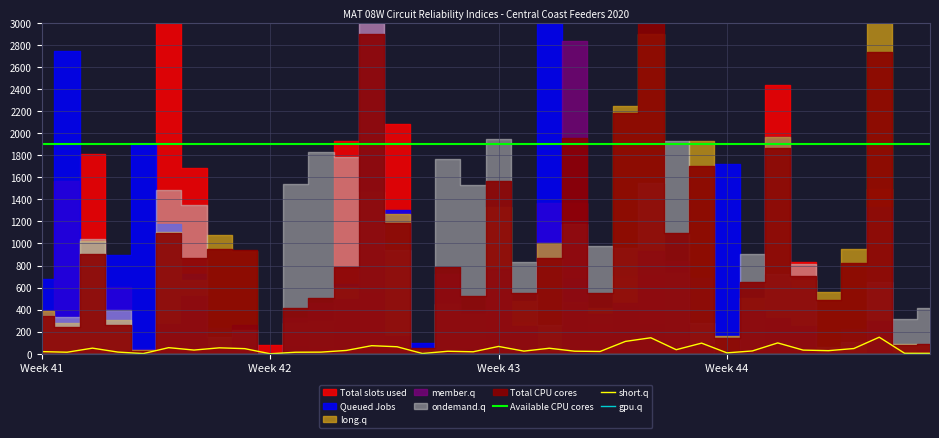

True or false: short.q and Available CPU cores intersect in this chart.

False